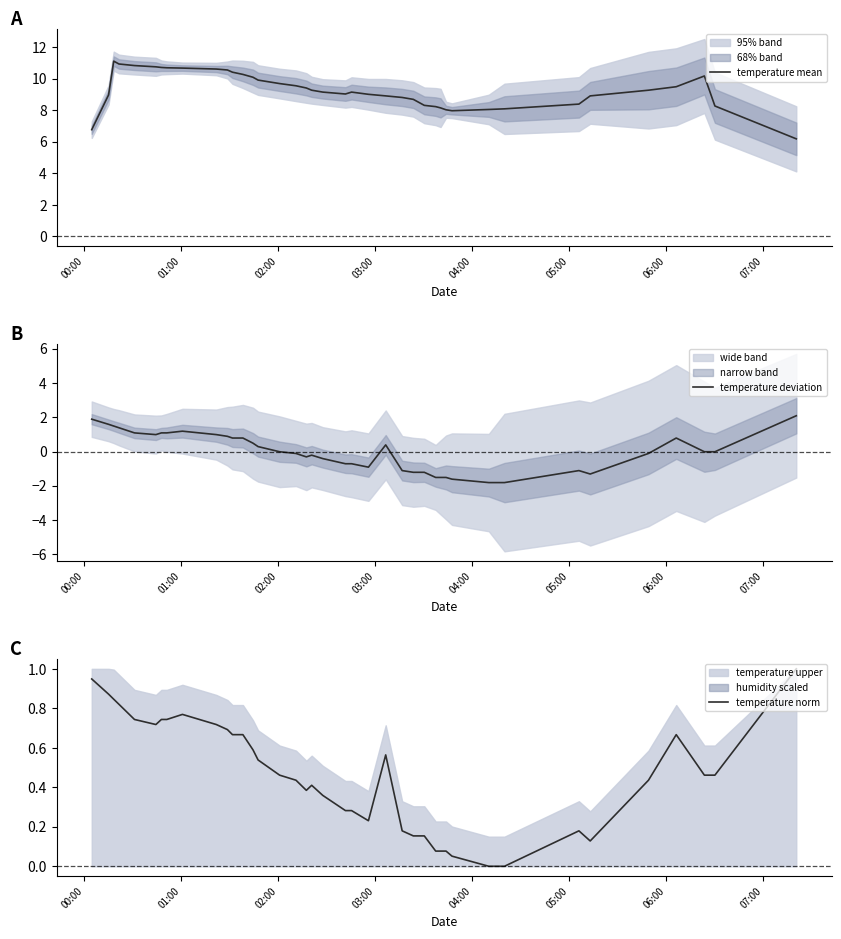

How many negative values does the temperature deviation series have?

22